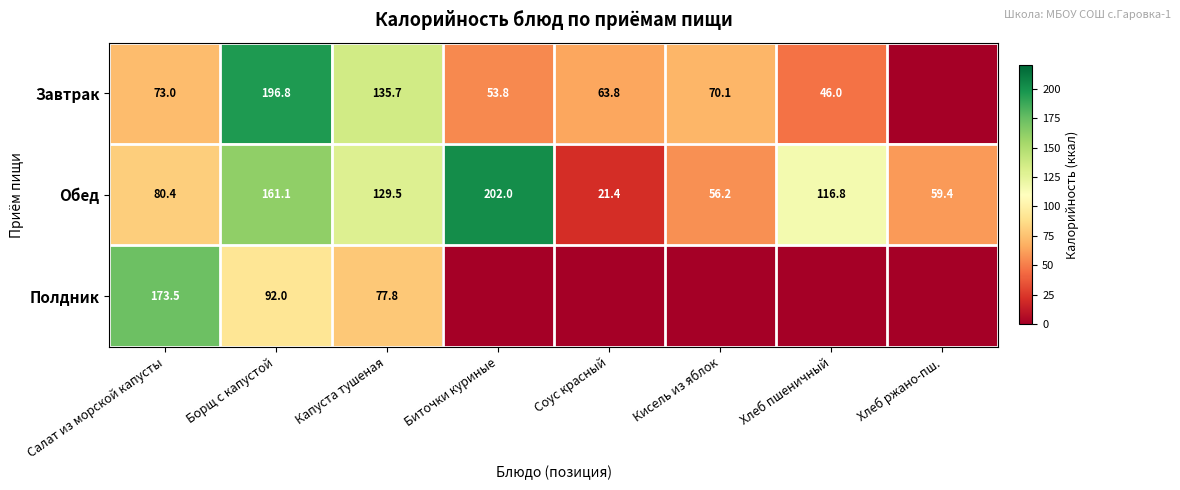

The Завтрак series shows 121.1 at Салат из морской капусты. True or false?

False